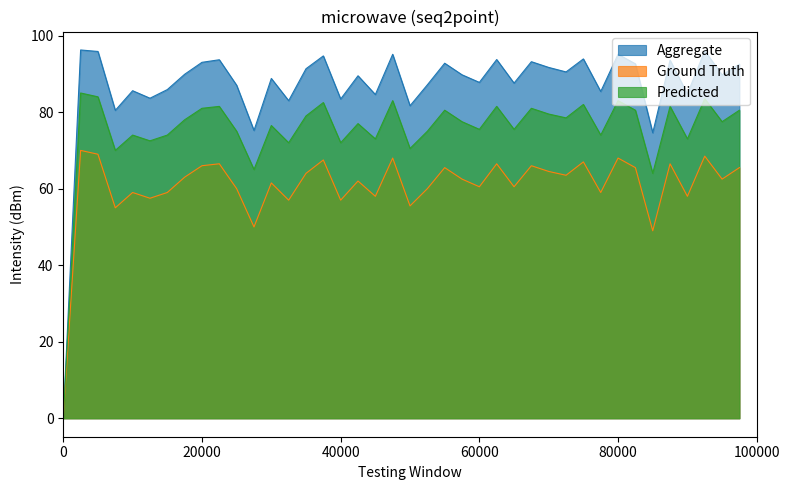

Which series has the largest total across all categories?

Aggregate